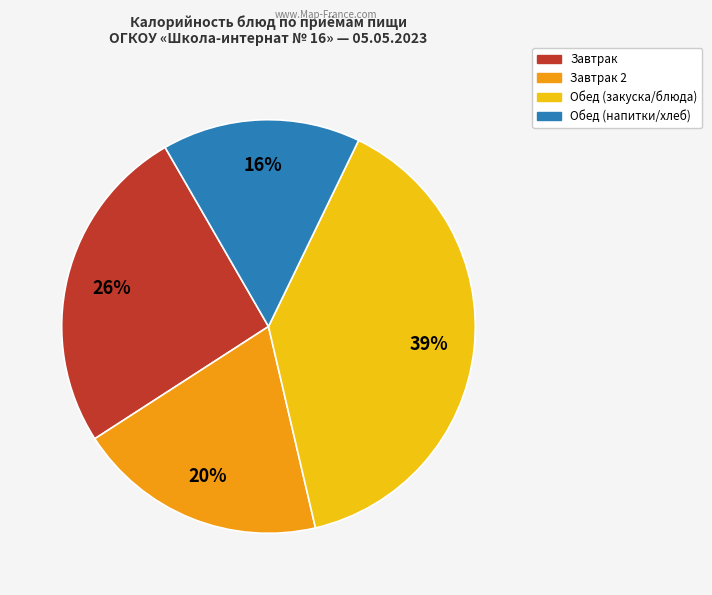

How many slices are in this pie chart?

4